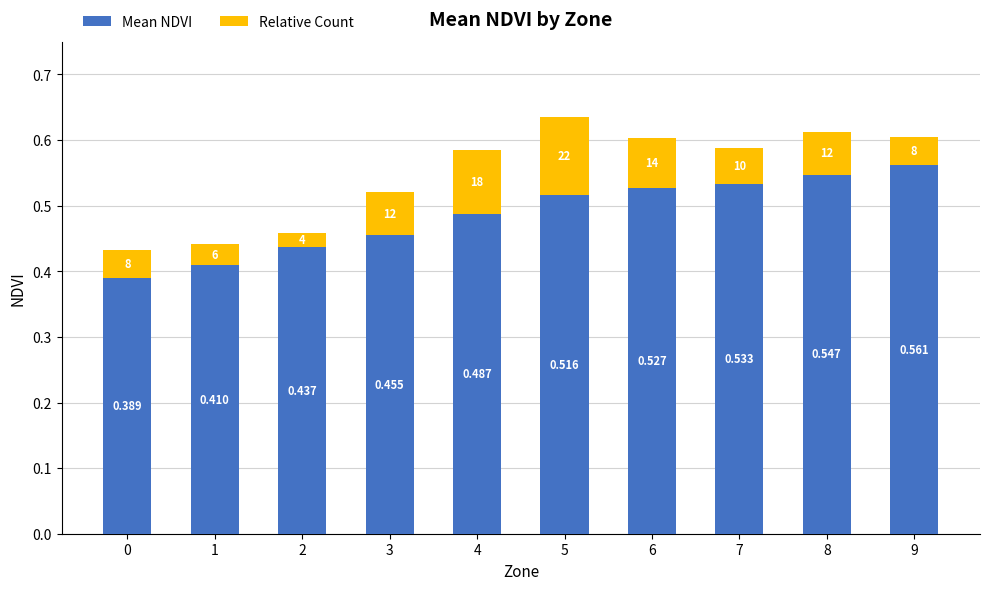

True or false: Relative Count has a value of 0.1 at 4.

False